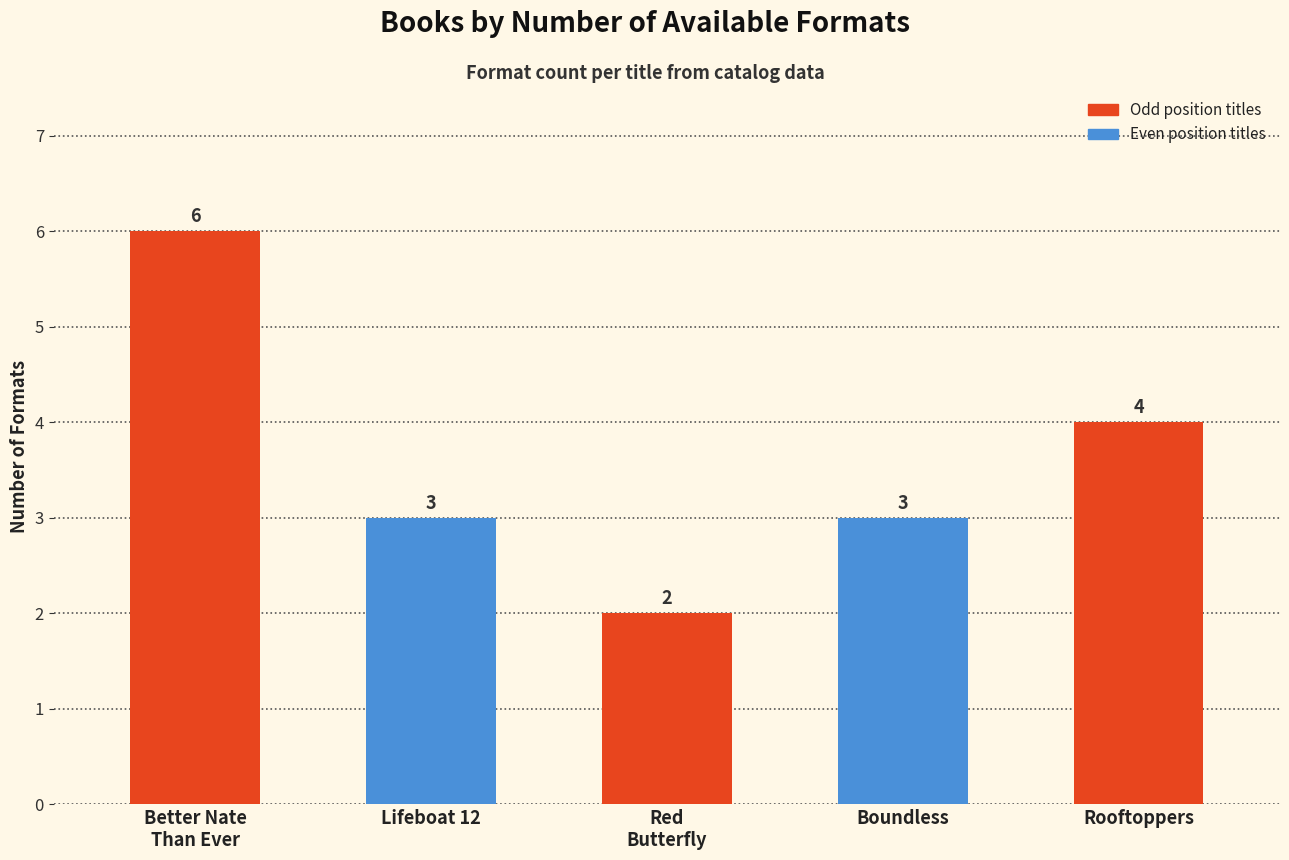

What is the smallest value displayed?

2